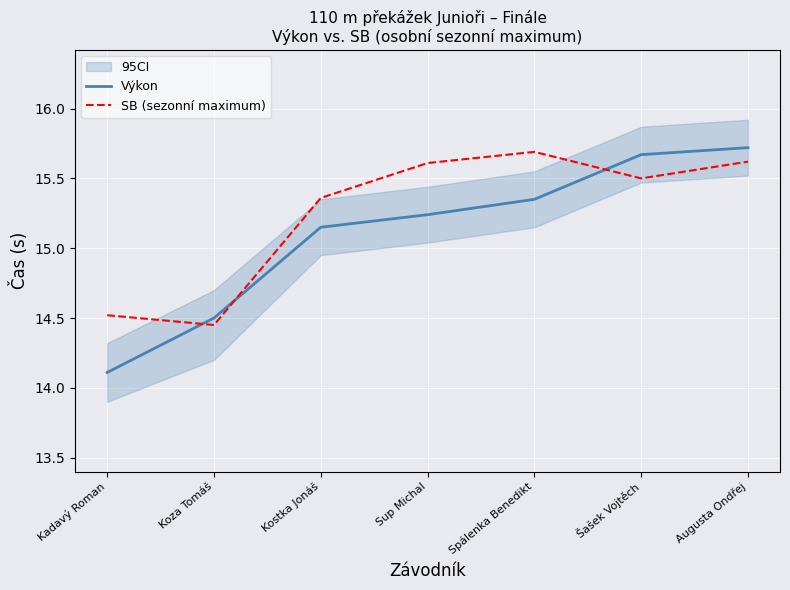

What is the minimum value shown in the chart?

14.1